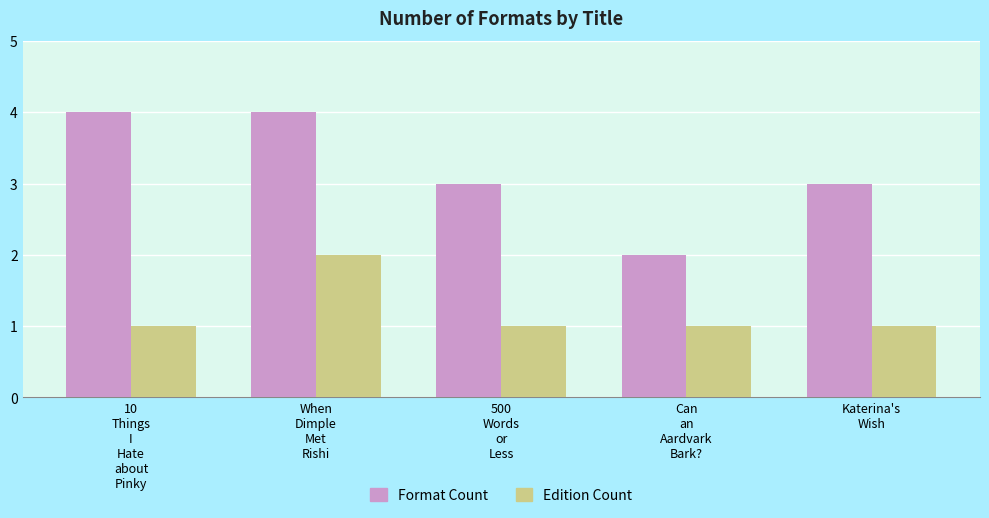

Rank the series by their average value, from lowest to highest.

Edition Count, Format Count